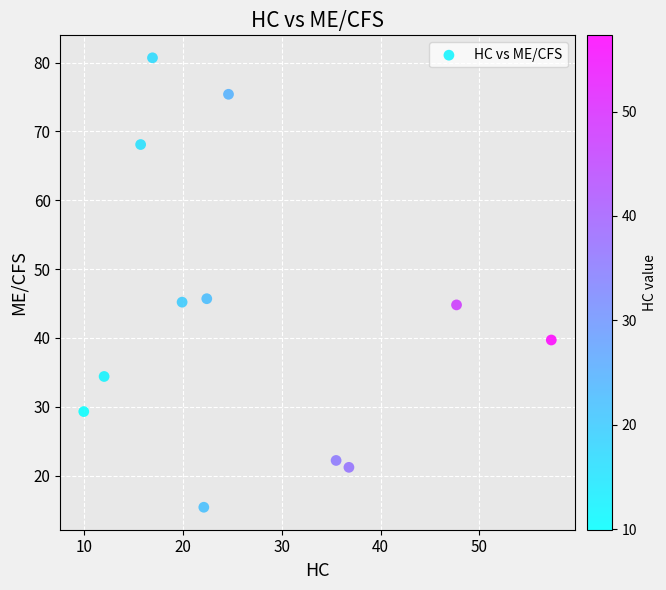

What is the average Y value?

43.5